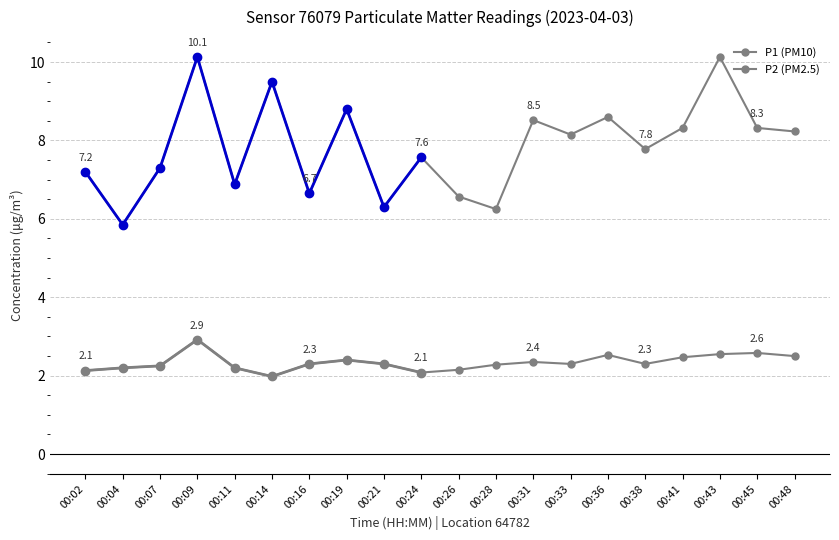

Where is P2 (PM2.5) nearest to the value 2?

00:14